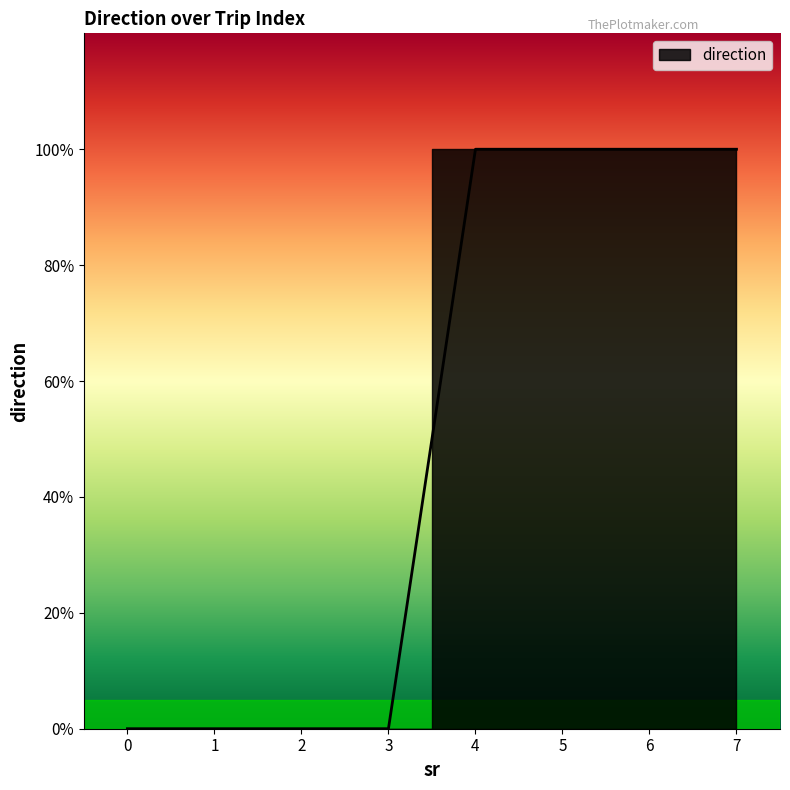

Which has a higher value, 6 or 7?

6